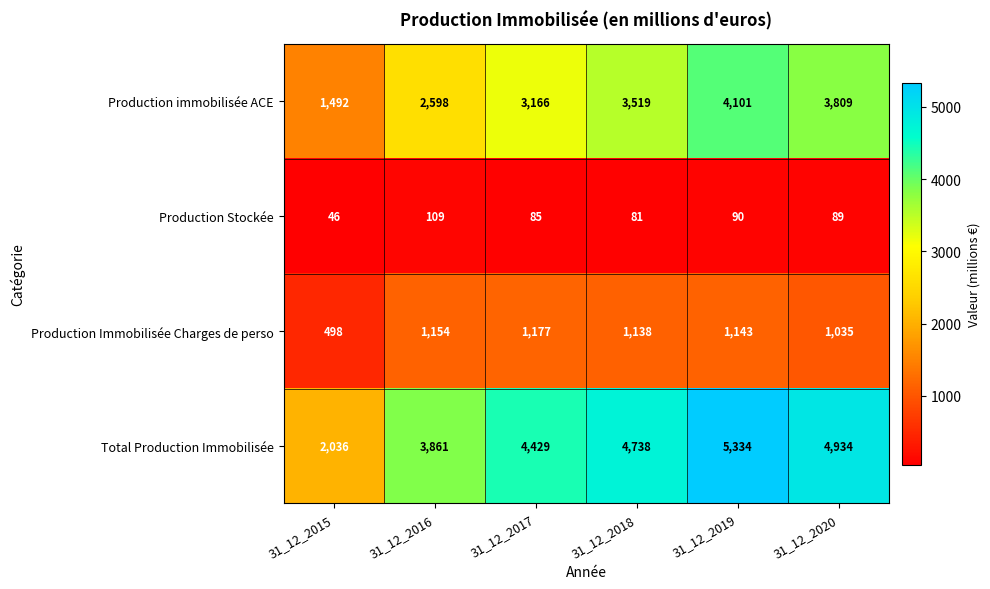

Which series has the largest total across all categories?

Total Production Immobilisée